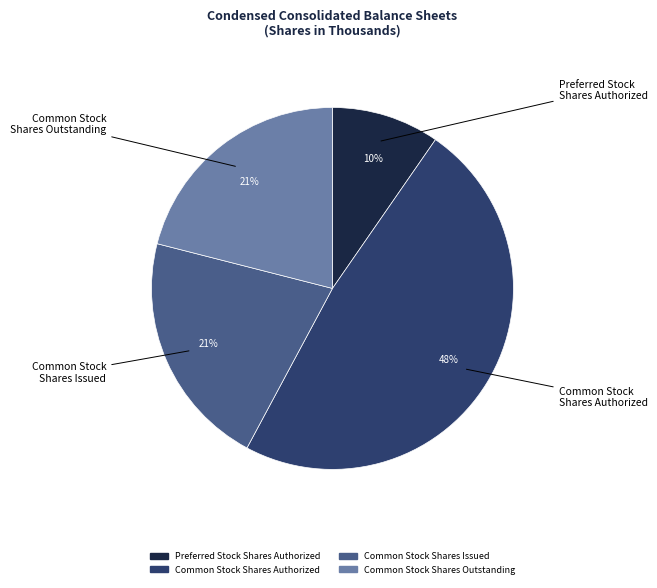

Which slice is the smallest?

Preferred Stock Shares Authorized